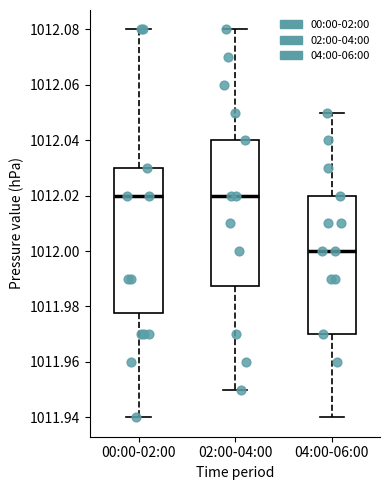

Where is the upper edge of the box for 00:00-02:00 on the y-axis? The values are not printed on the chart, so give them approximately, as read against the axis.

1012.030